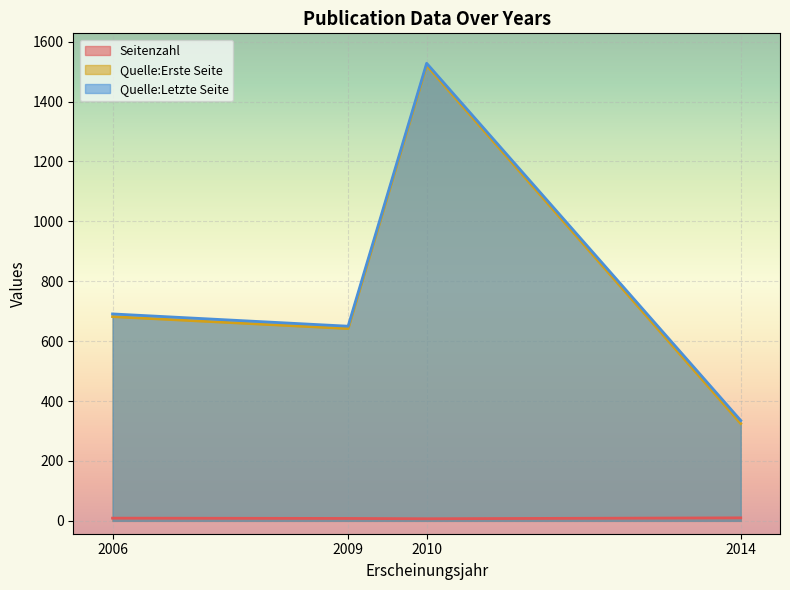

At which category is the sum across all series the highest?

2010